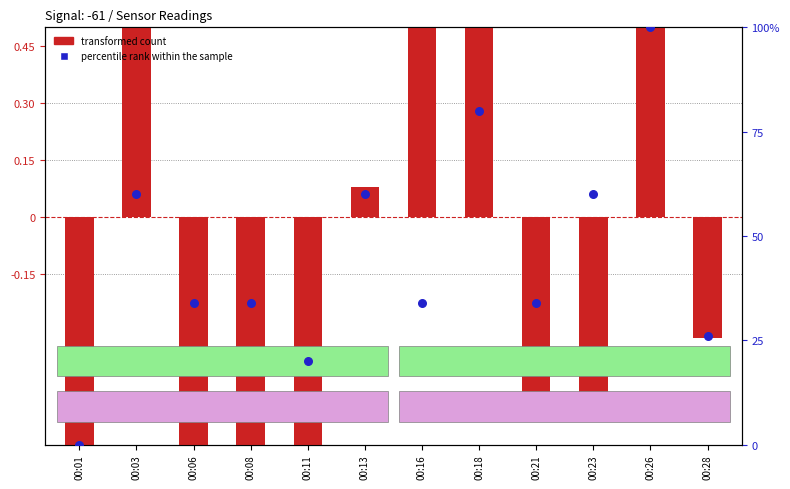

What are all the series names shown in the legend?

transformed count, percentile rank within the sample